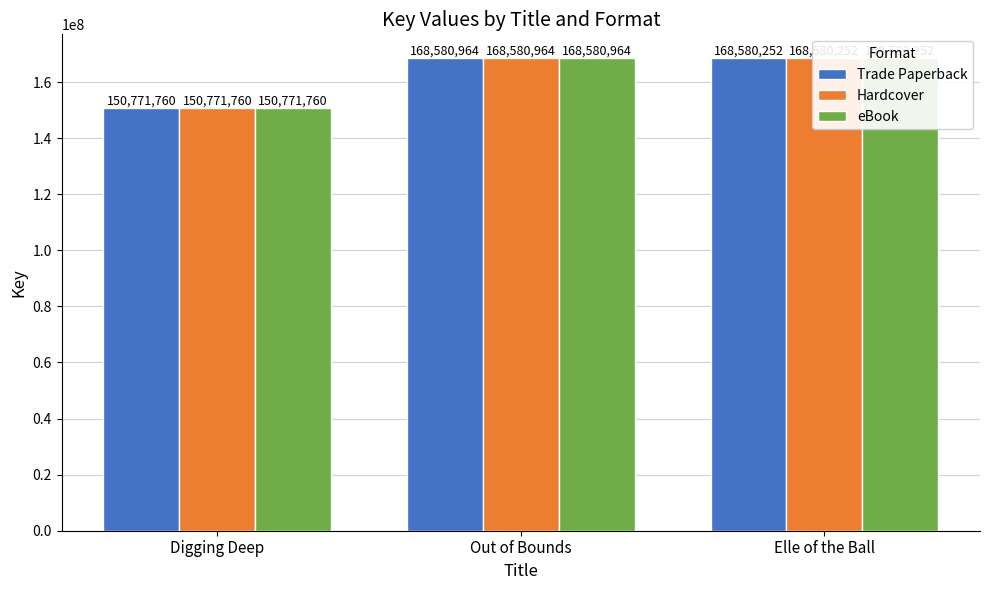

At which category is the sum across all series the highest?

Out of Bounds